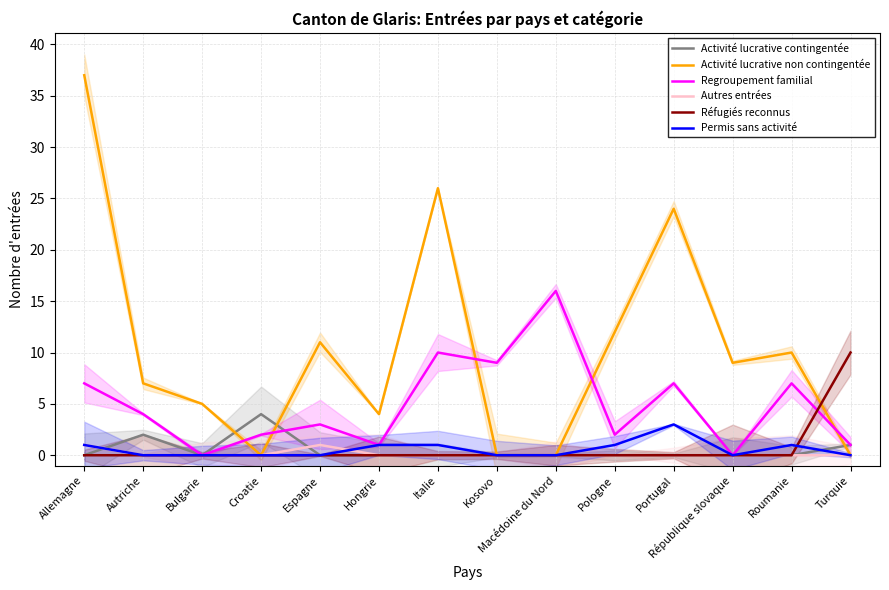

In Activité lucrative contingentée, how many points are higher than both neighbors (excluding endpoints)?

2